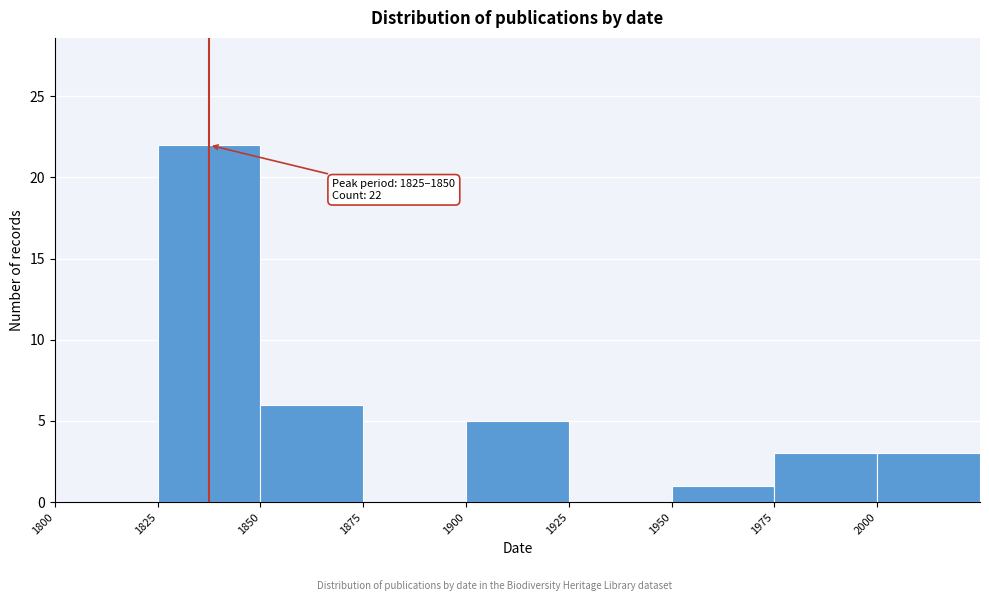

Which range on the x-axis has the tallest bar?

1825 to 1850